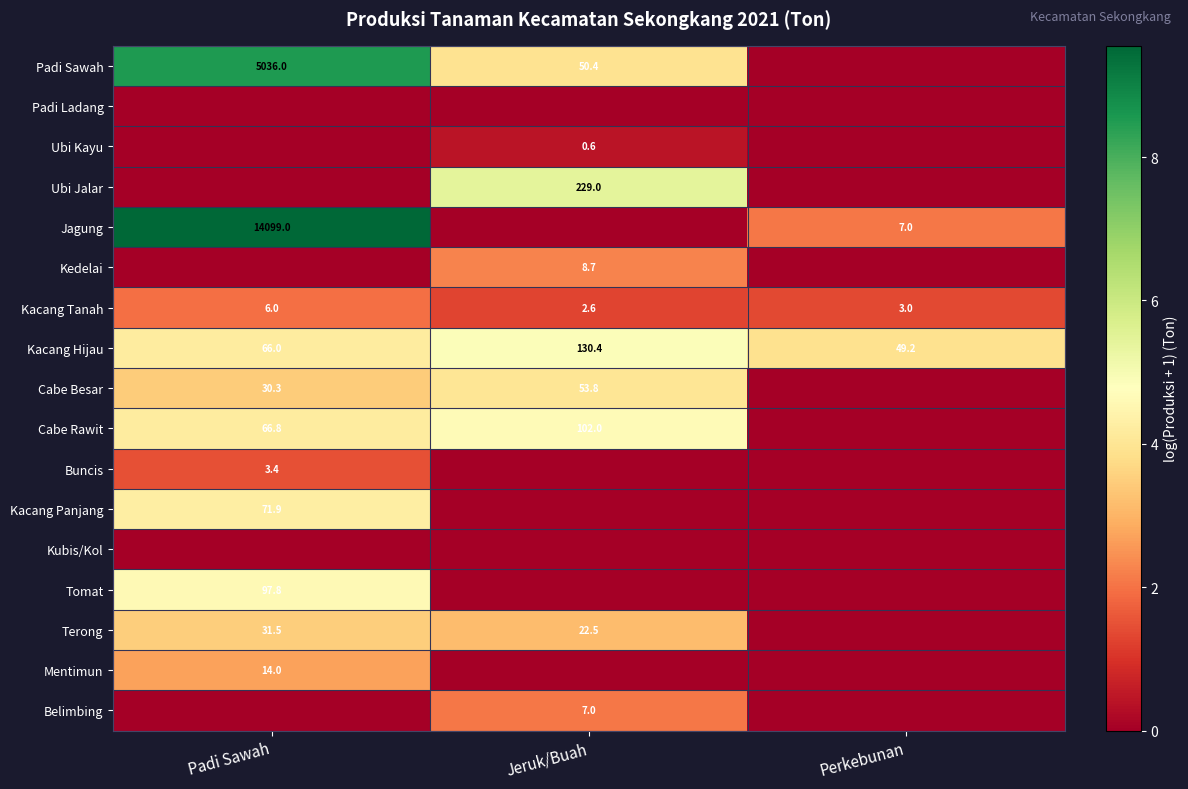

The value of Kacang Tanah at Jeruk/Buah is 0.6. True or false?

False